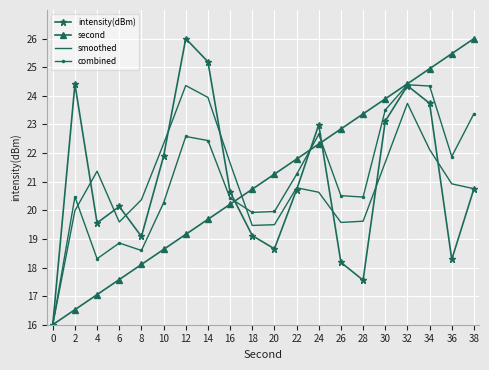

What is the difference between the maximum and second lowest values in the second series?

9.5